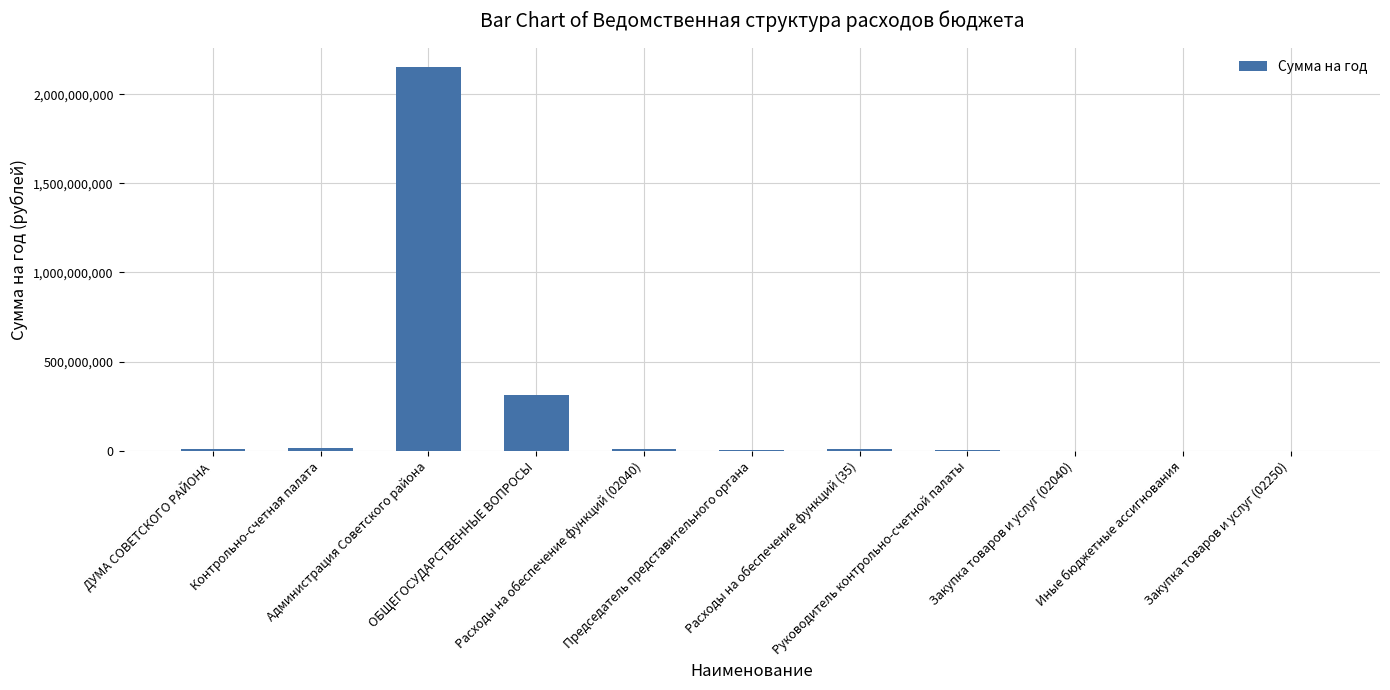

What is the greatest value displayed?

2153288928.6